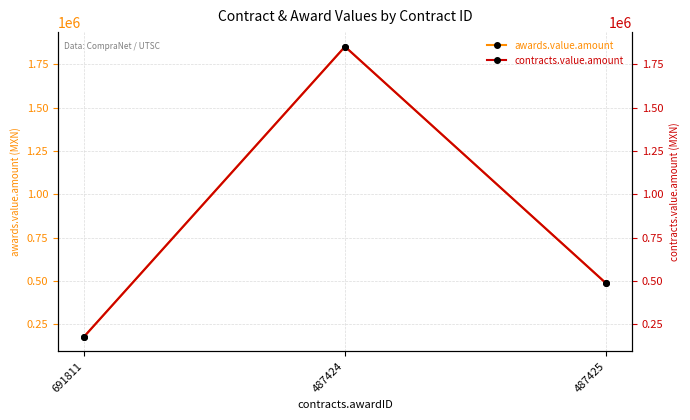

Rank the series at 487424 from highest to lowest value.

awards.value.amount, contracts.value.amount